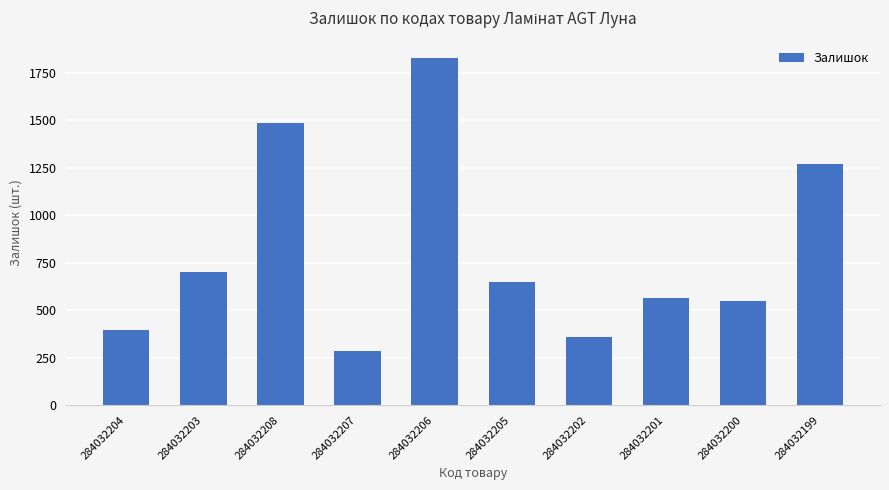

What is the value of the 1st bar from the left?

396